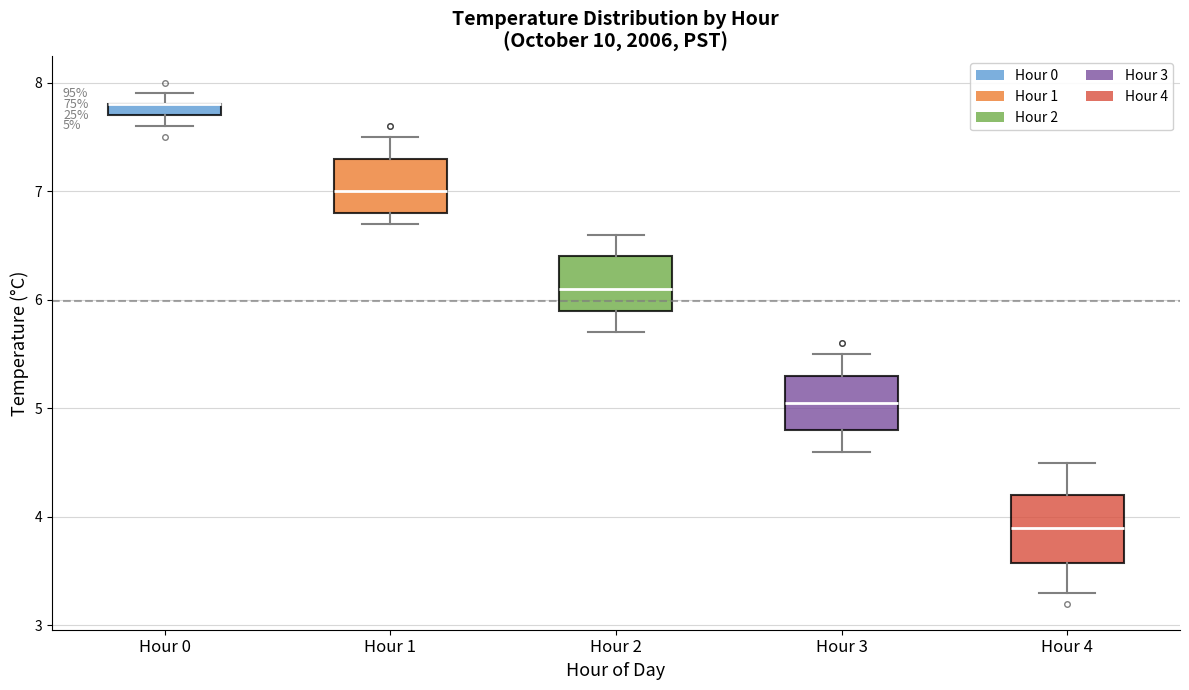

Comparing the boxes themselves (not the whiskers), which one is the tallest?

Hour 4